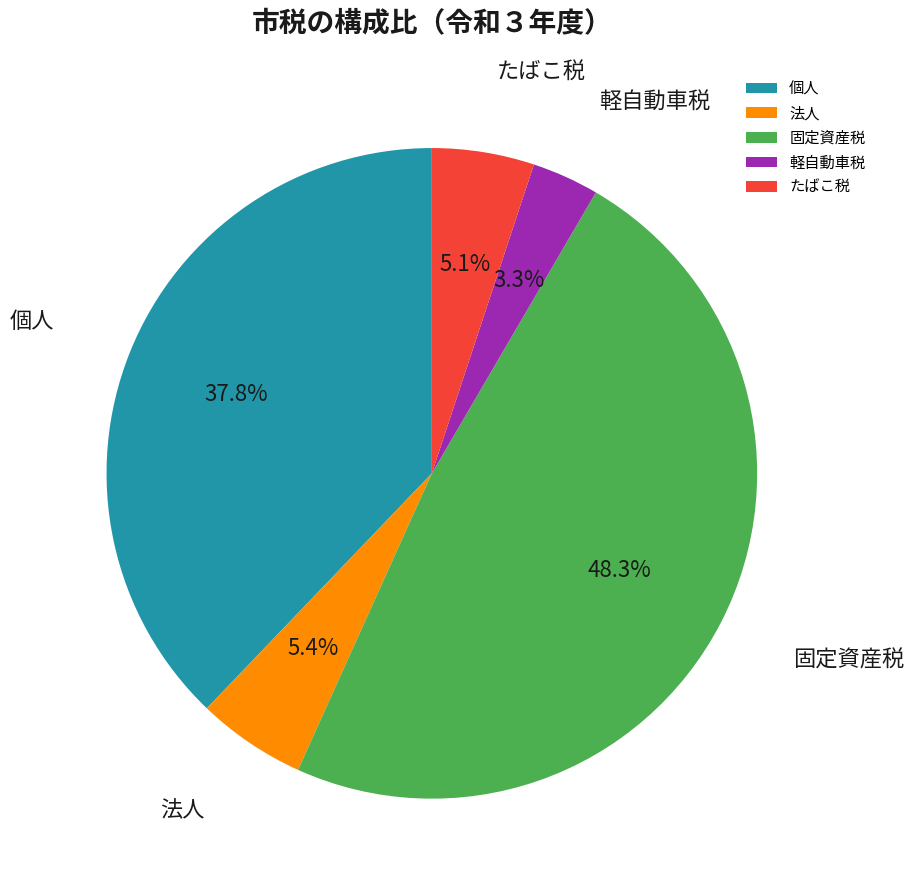

What portion of the pie excludes 固定資産税?

51.7%